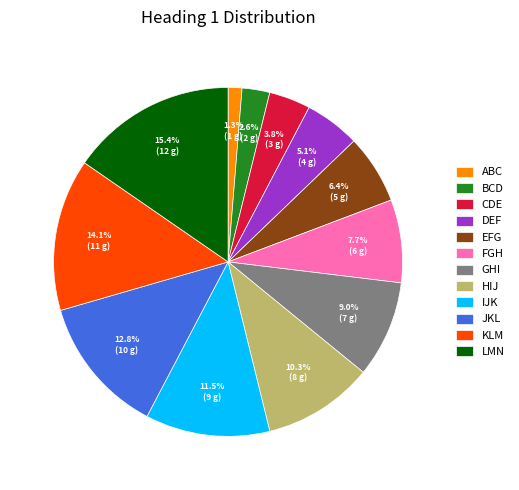

To the nearest percent, what percentage of the pie is CDE?

4%